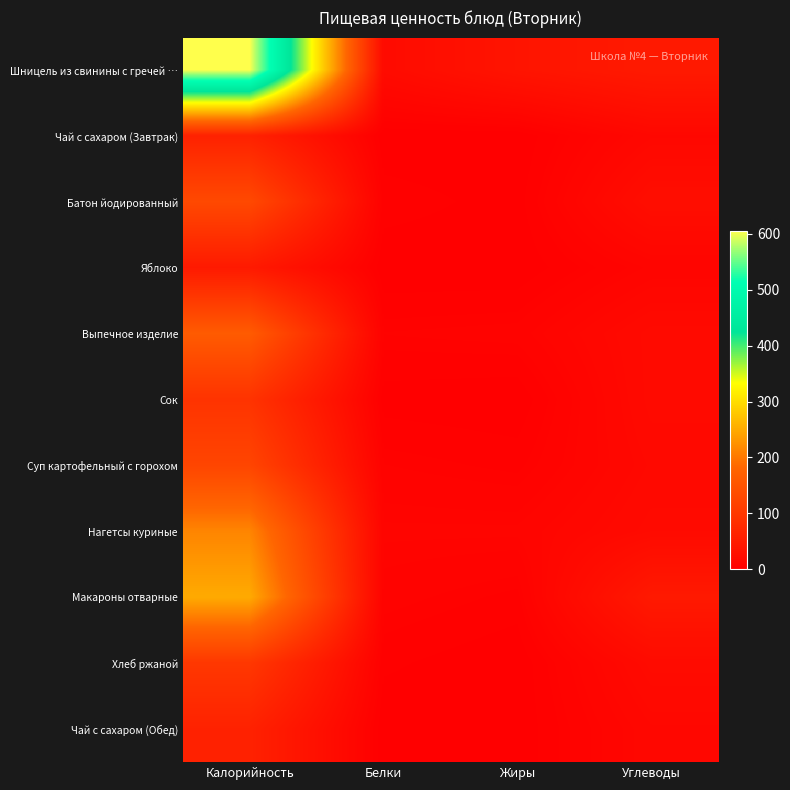

Between Жиры and Углеводы, which is larger?

Углеводы